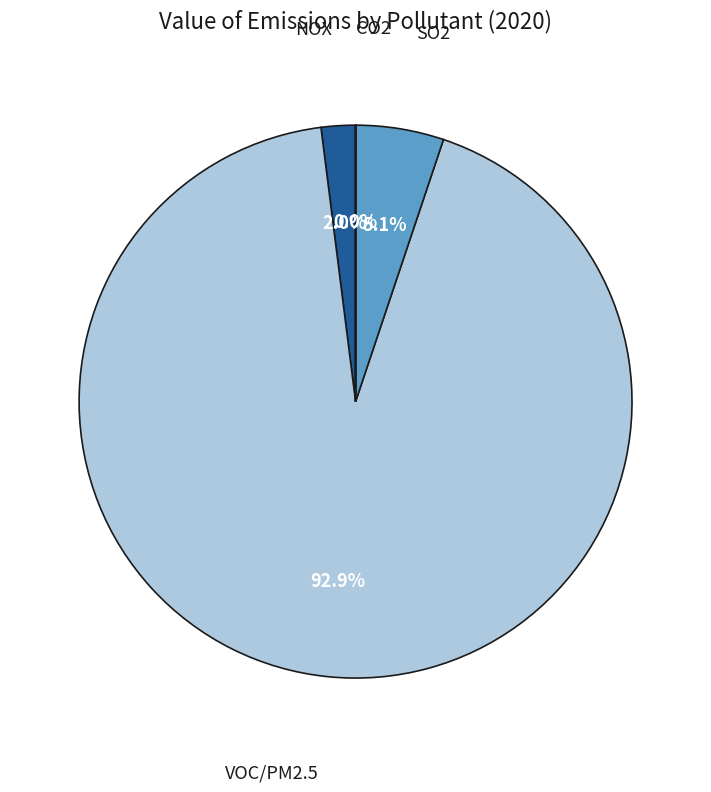

Is there a majority slice in this chart?

Yes